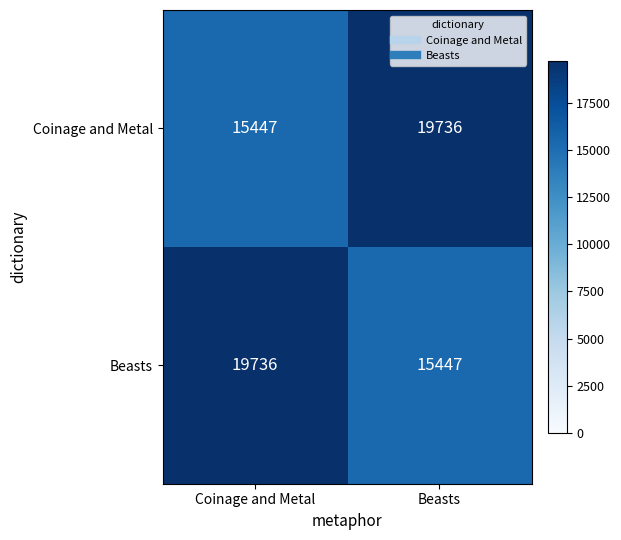

What is the total value across all series at Beasts?

35183